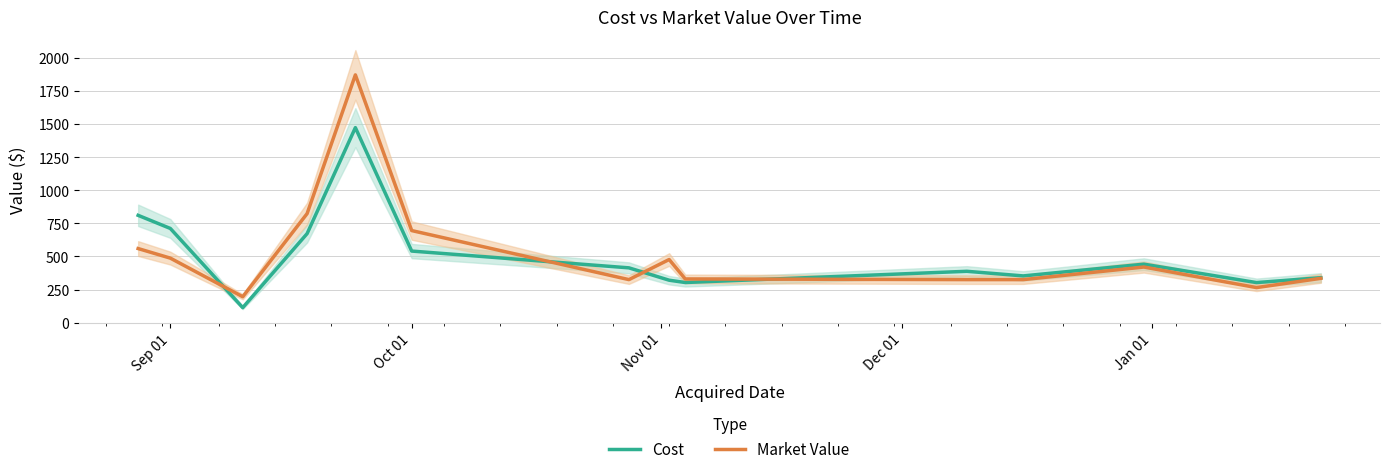

What position from the left is Dec 01?

4